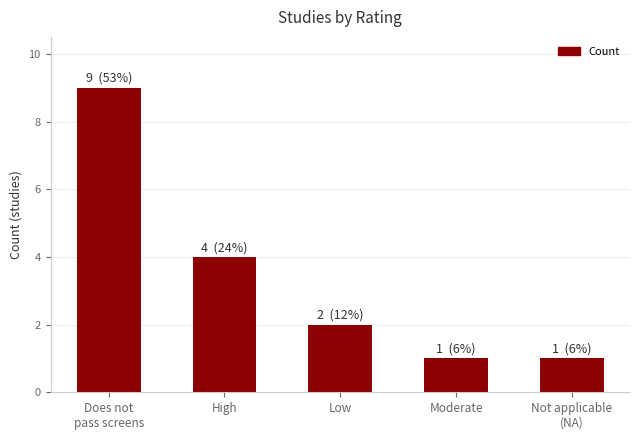

At which label does the data first exceed 2?

Does not
pass screens